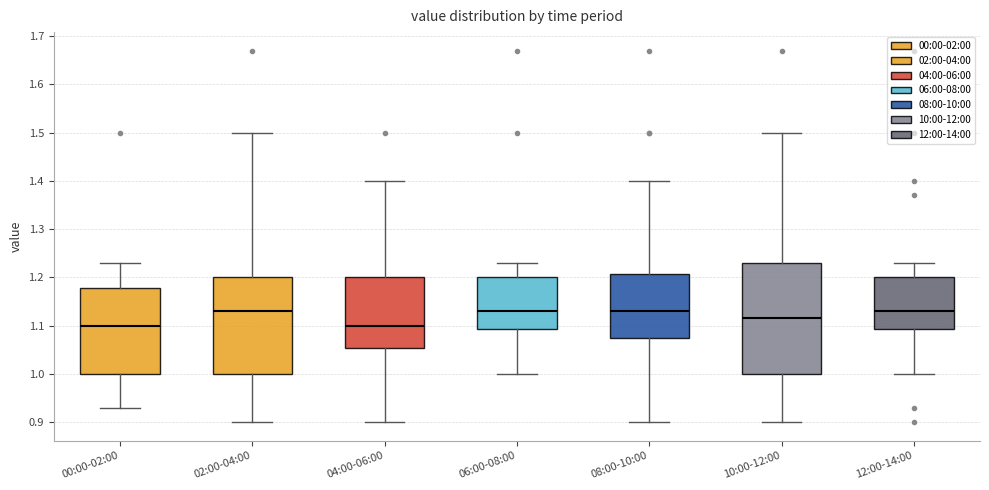

Where does the median line of the box for 12:00-14:00 sit on the y-axis? The values are not printed on the chart, so give them approximately, as read against the axis.

1.13